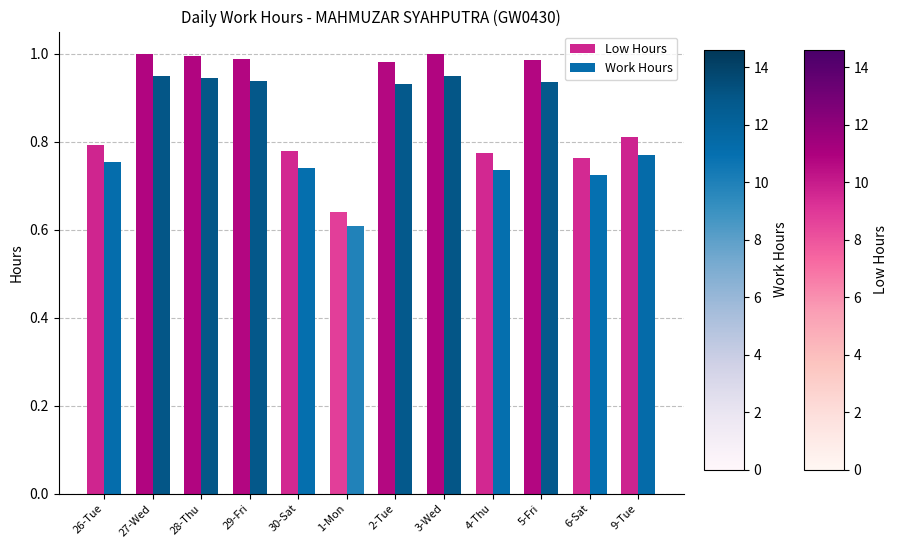

At 26-Tue, list the series in order from largest to smallest.

Low Hours, Work Hours